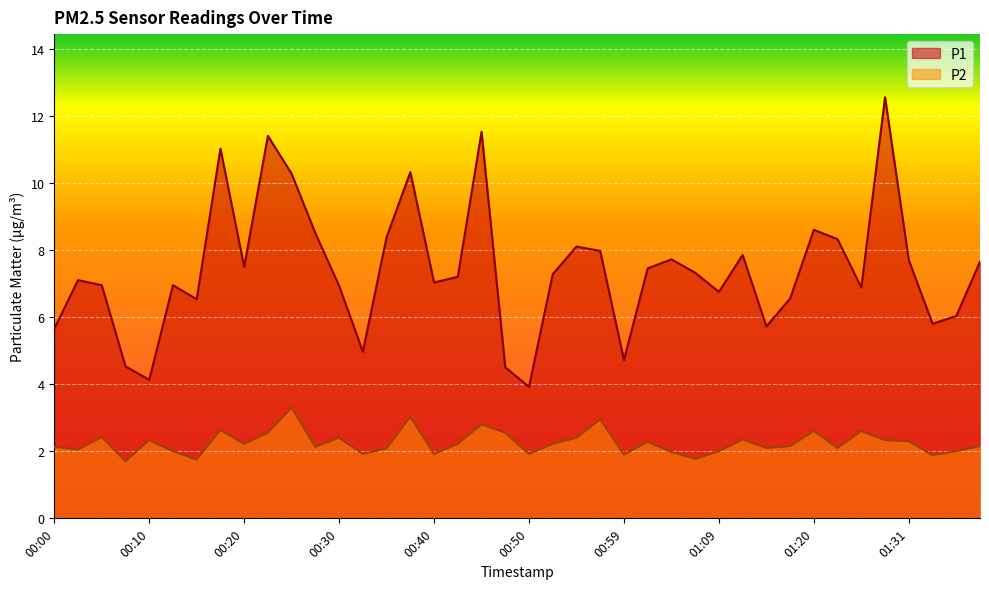

In P2, how many points are higher than both neighbors (excluding endpoints)?

12